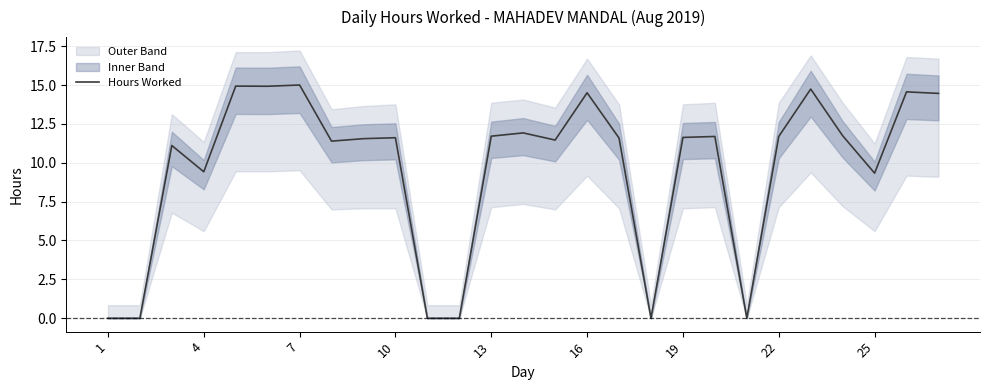

What is the maximum value shown in the chart?

15.0